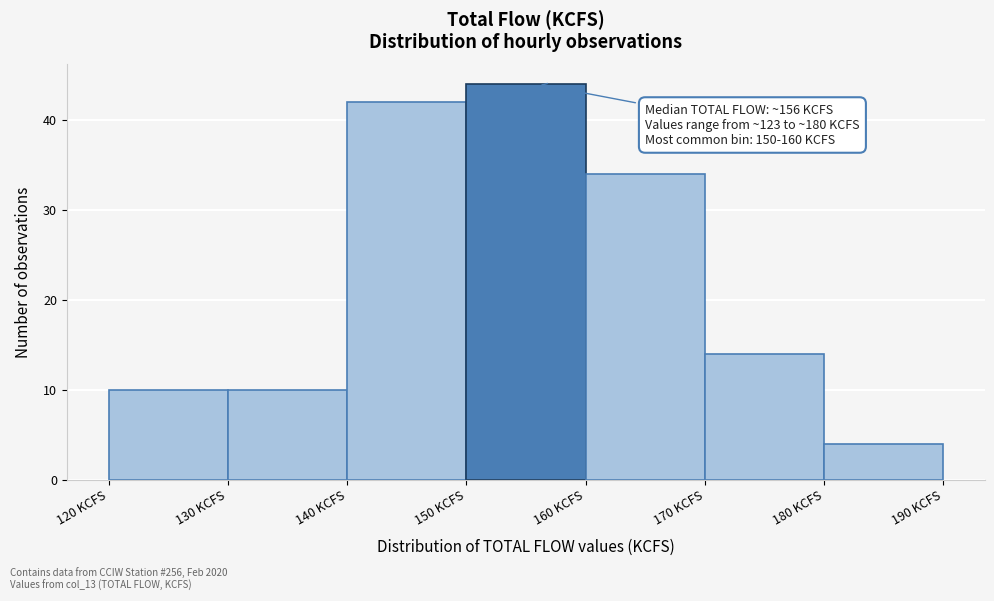

Over which range of the x-axis is the bar tallest?

150 to 160